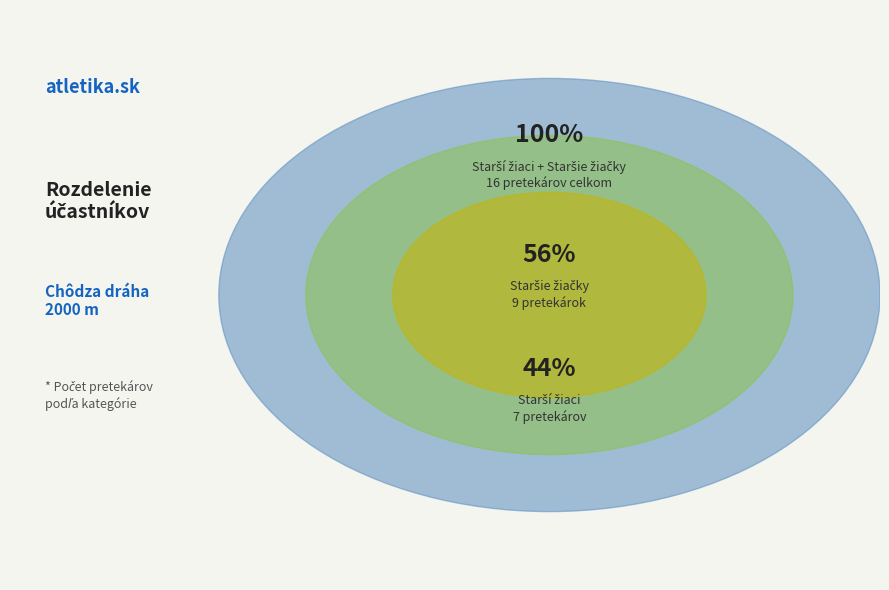

What is the smallest slice in the pie chart?

Starší žiaci